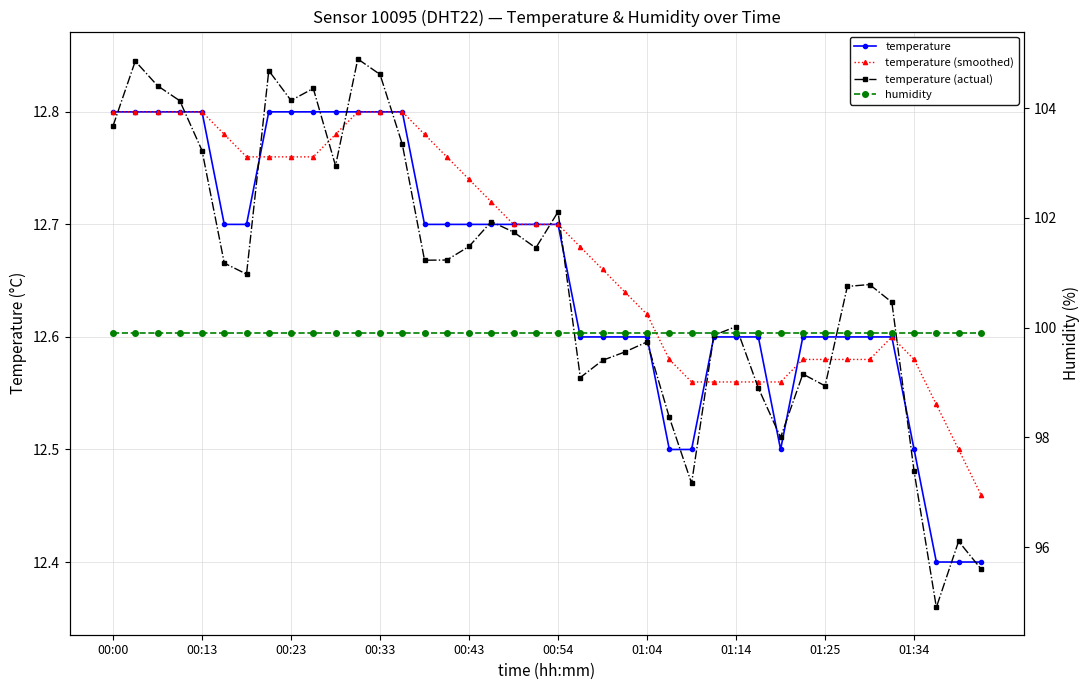

How many lines are shown in the chart?

4